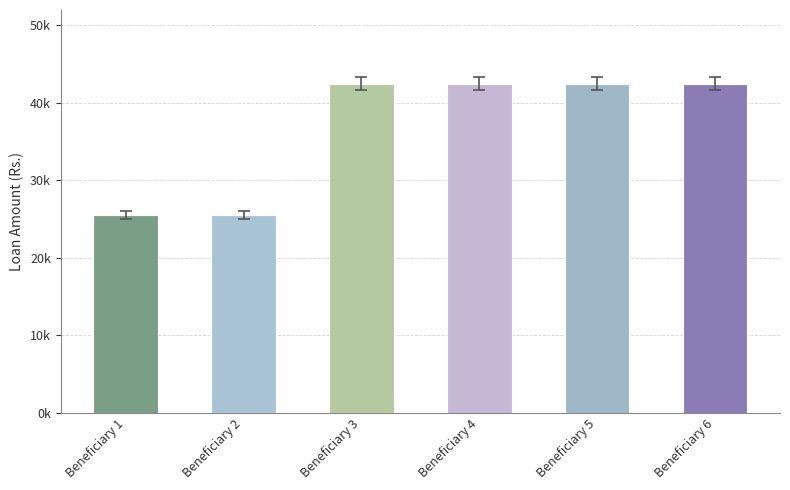

Is it true that the value at Beneficiary 6 is 25280?

False